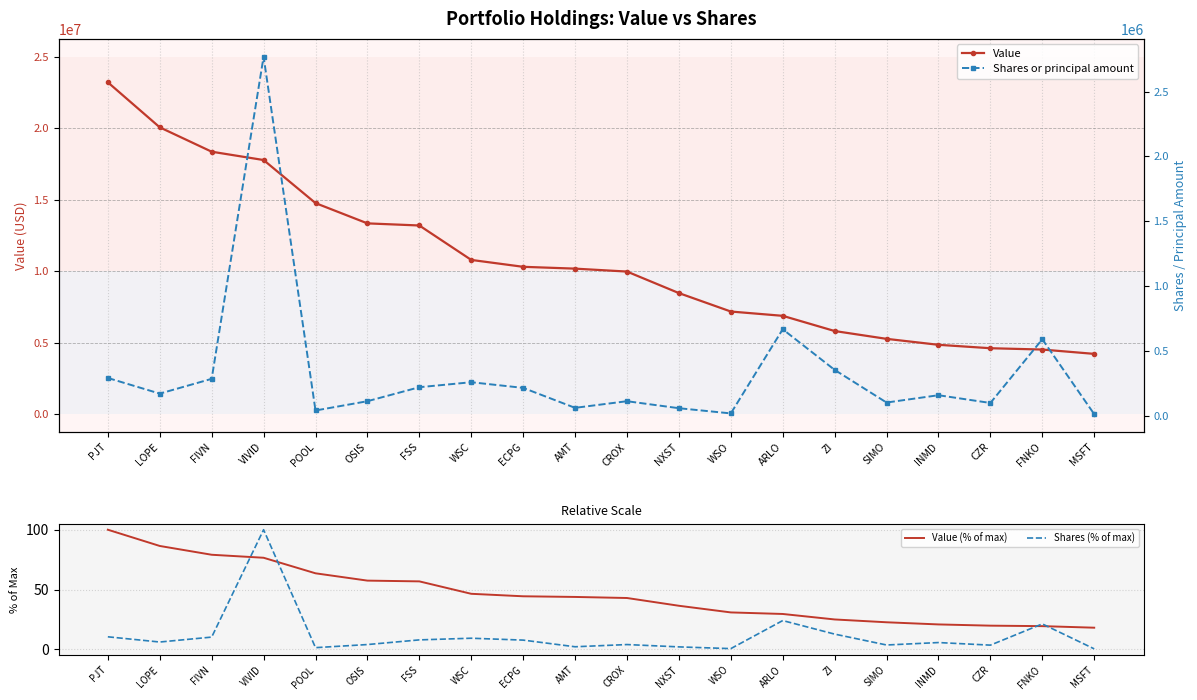

What is the value of the Shares (% of max) point at the 5th from the left?

1.5